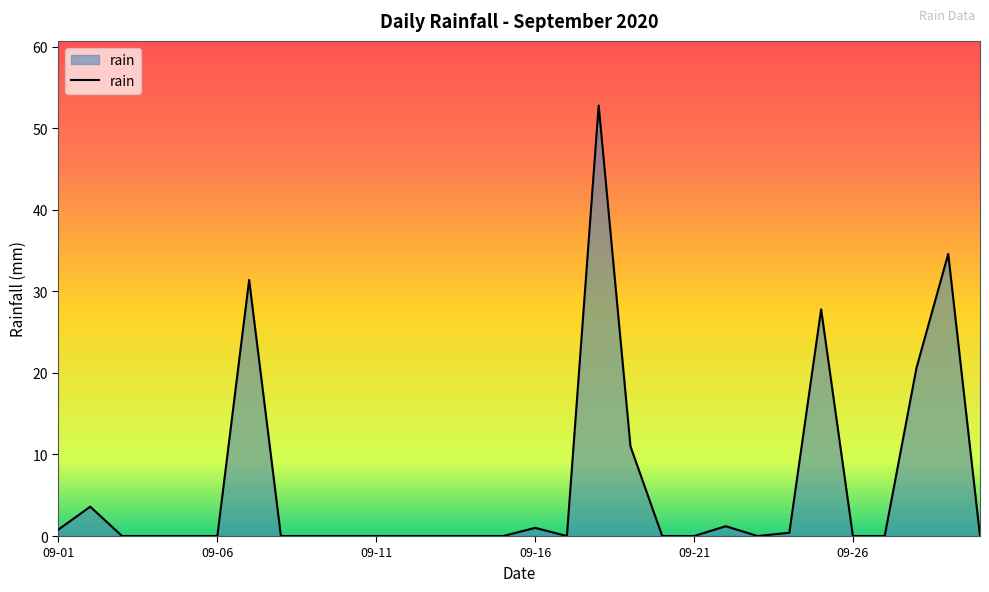

What is the difference between the maximum and minimum values?

52.8